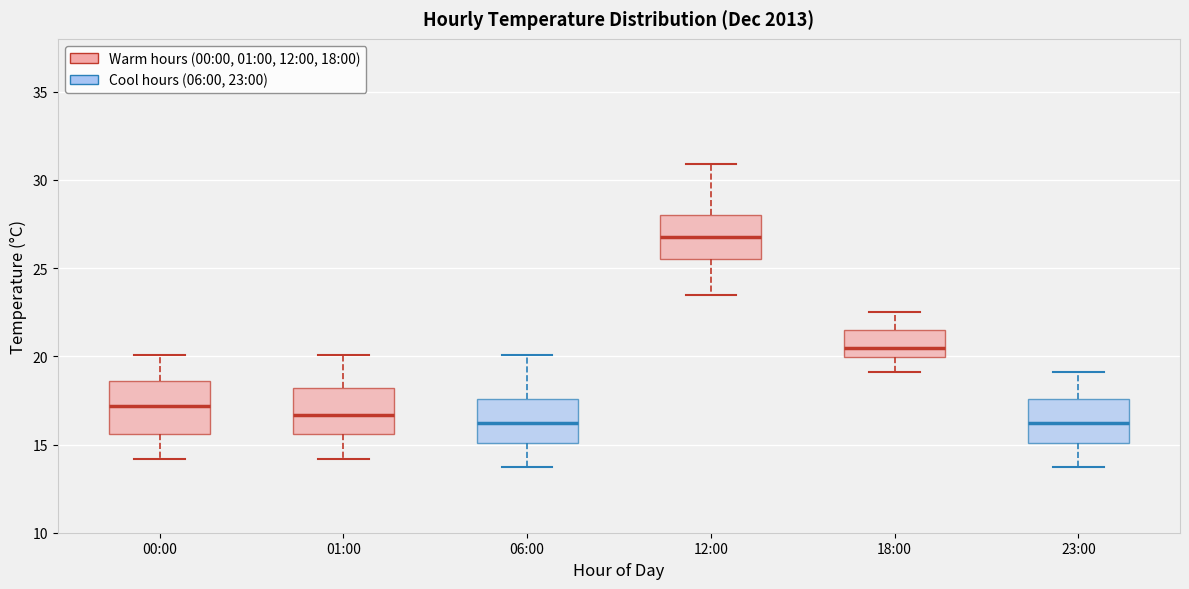

Where is the upper edge of the box for 23:00 on the y-axis? The values are not printed on the chart, so give them approximately, as read against the axis.

17.5